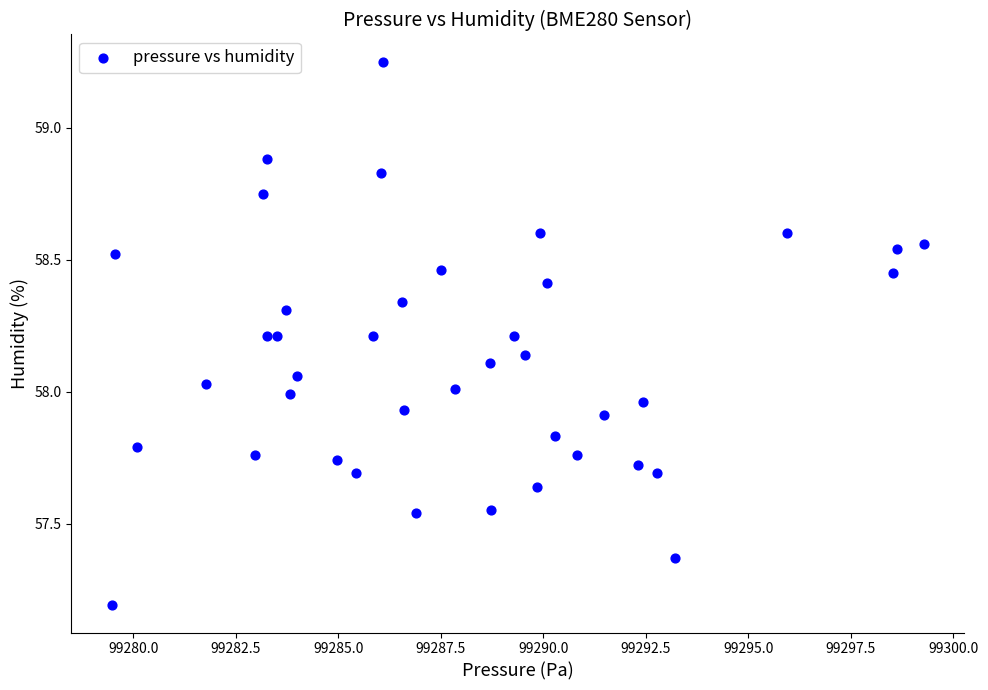

What is the range of Y values (max minus min)?

2.1